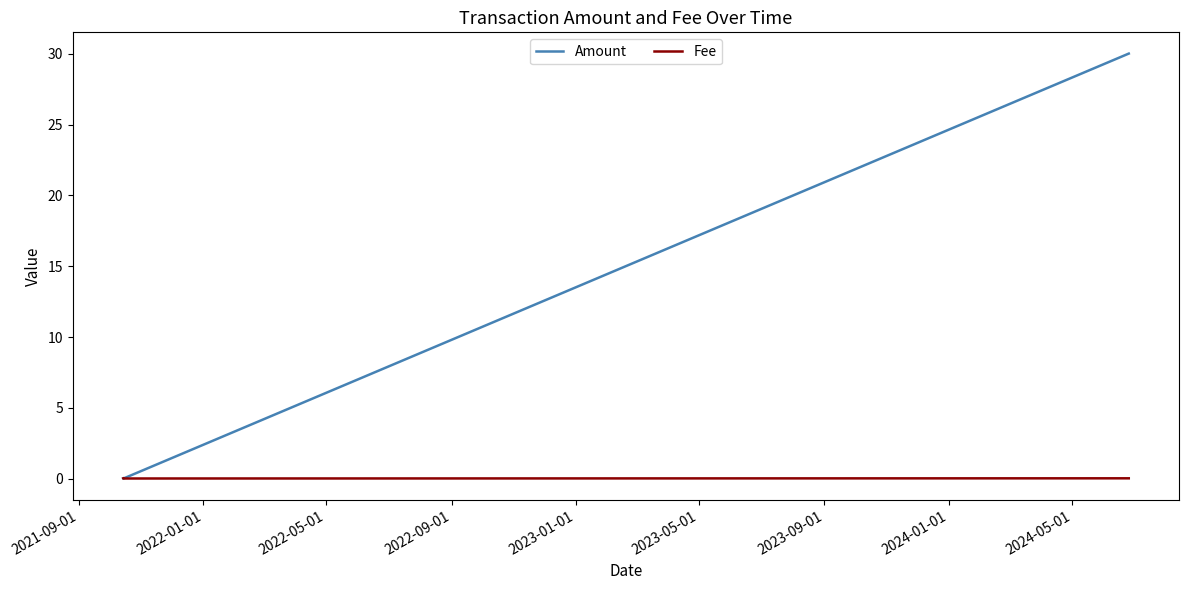

What is the maximum value shown in the chart?

30.0